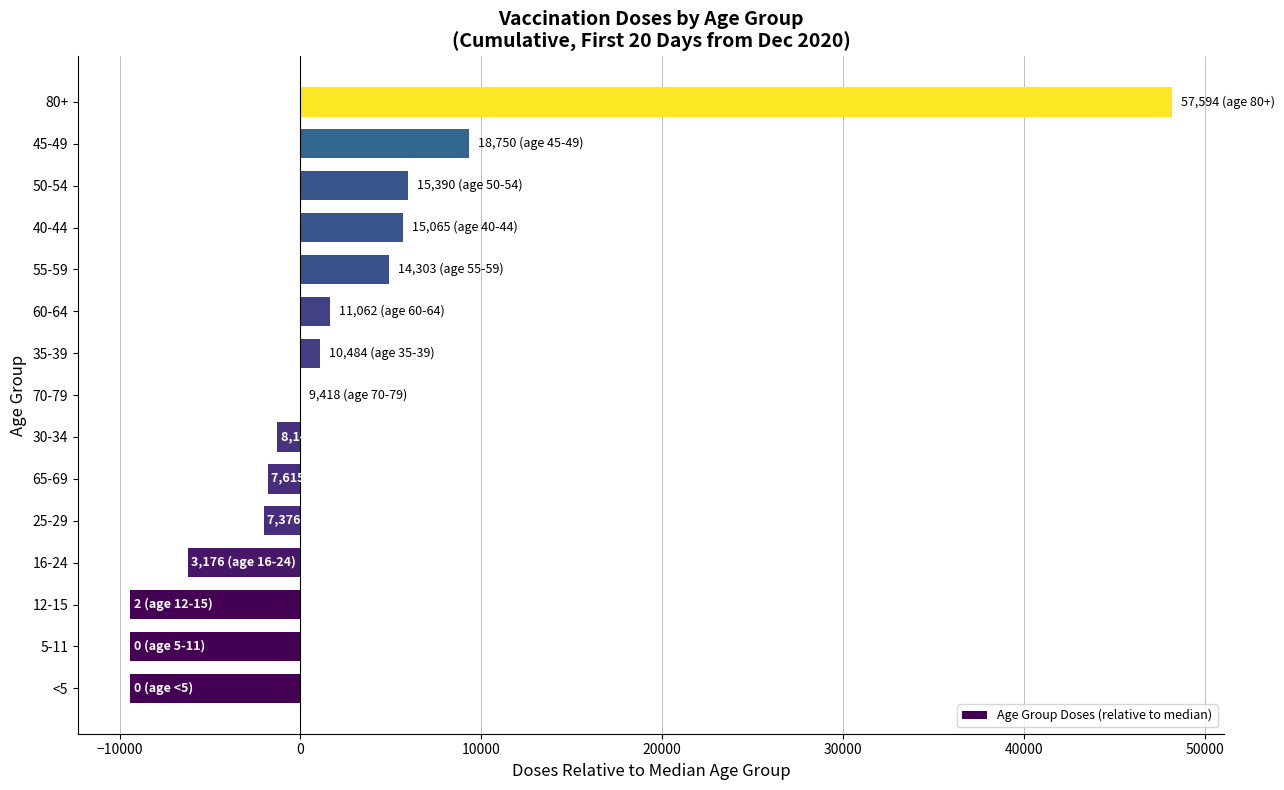

How many distinct data groups are displayed?

1